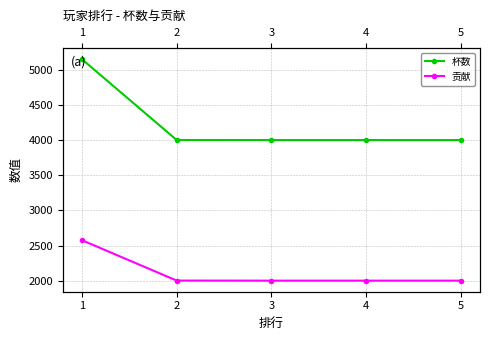

What is the sum of the 贡献 values at 4 and 2?

4001